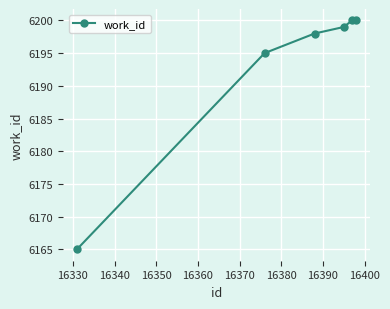

What is the value of the 4th point from the left?

6199